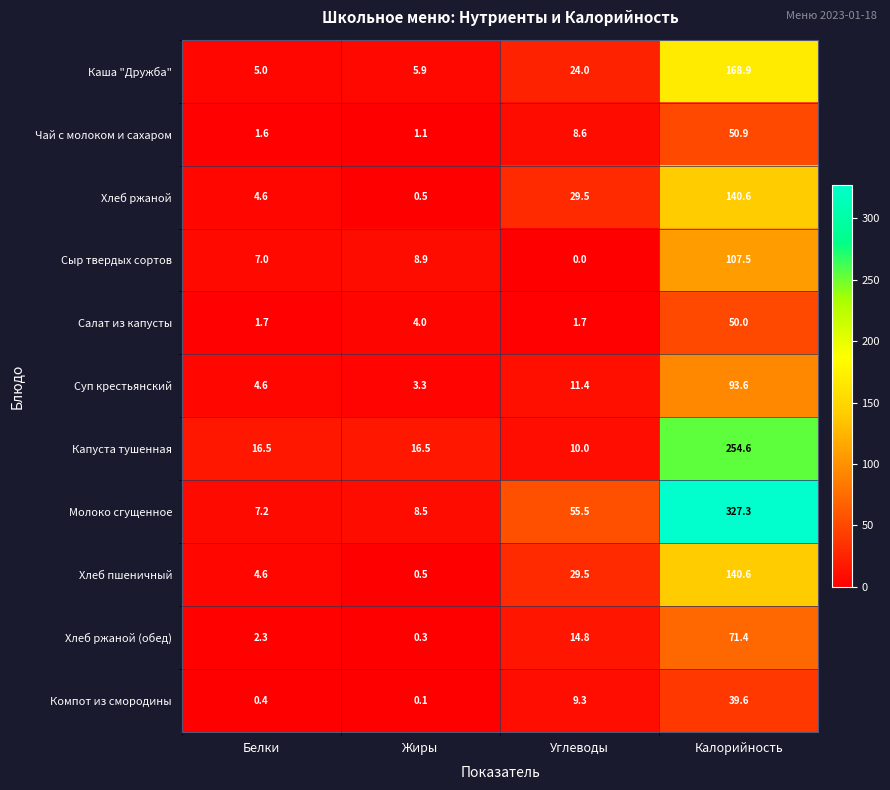

Count the number of data series in this chart.

11